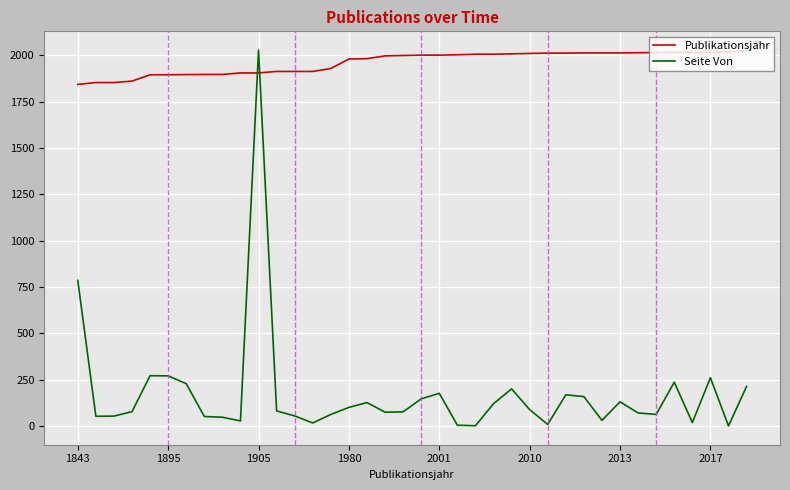

What is the sum of all Publikationsjahr values?

74542